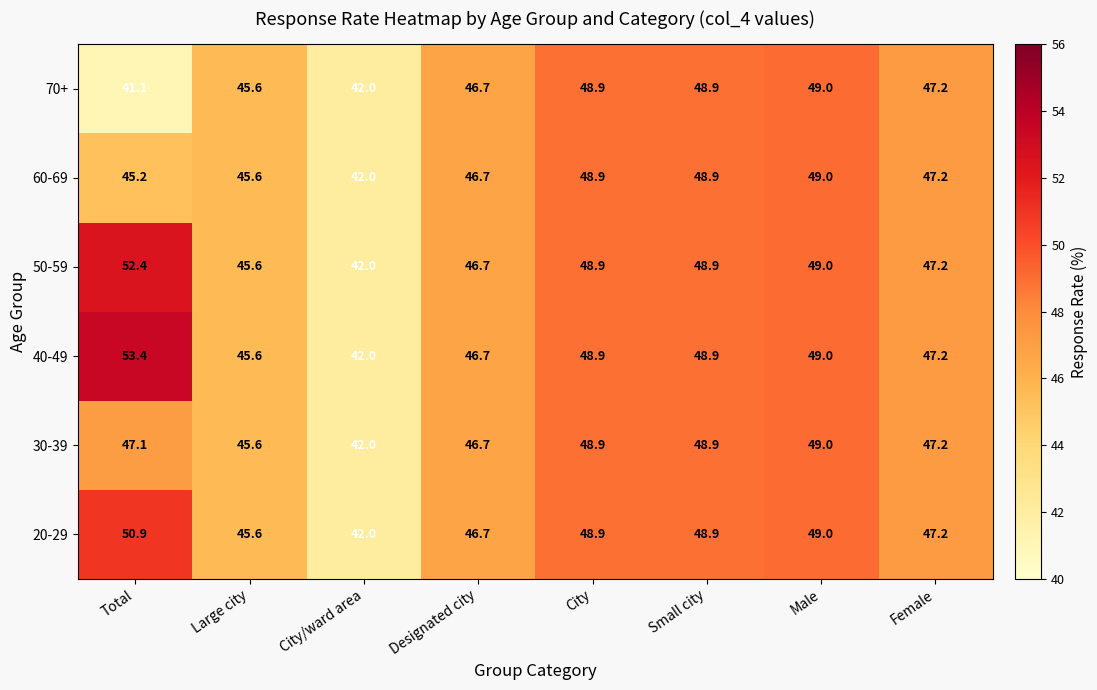

The 40-49 series shows 48.9 at City. True or false?

True